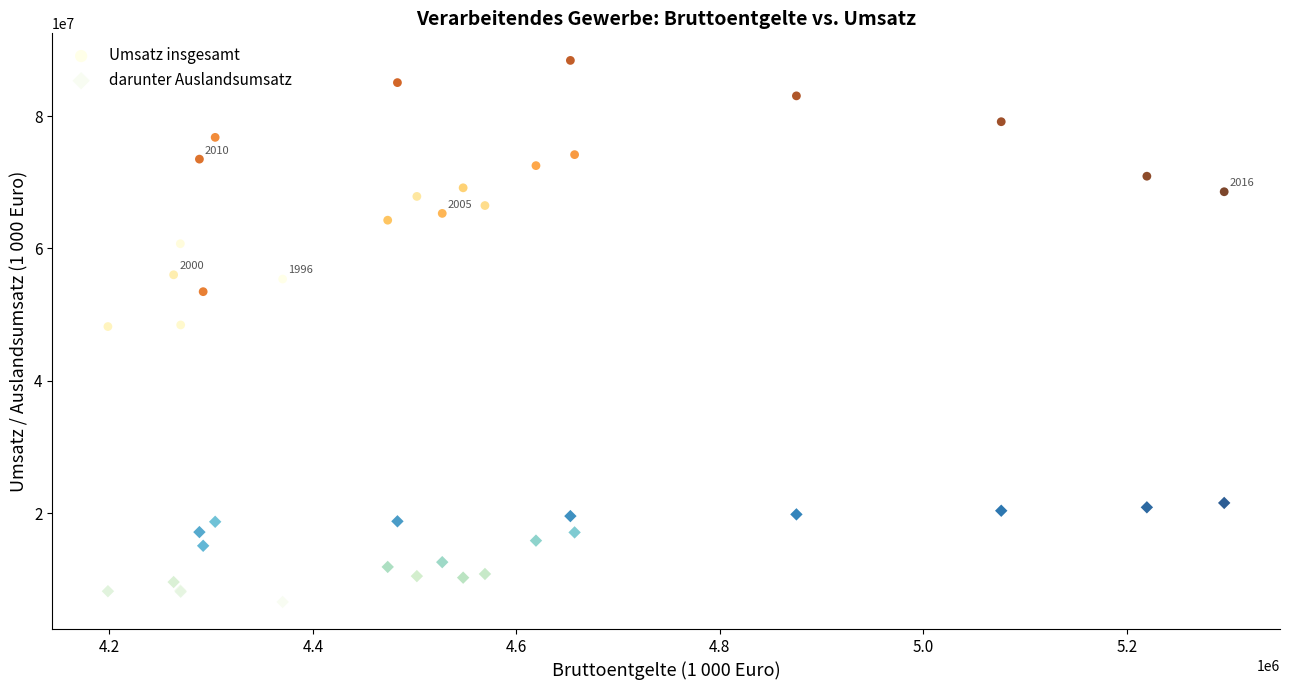

Which series contains the lowest Y value?

darunter Auslandsumsatz